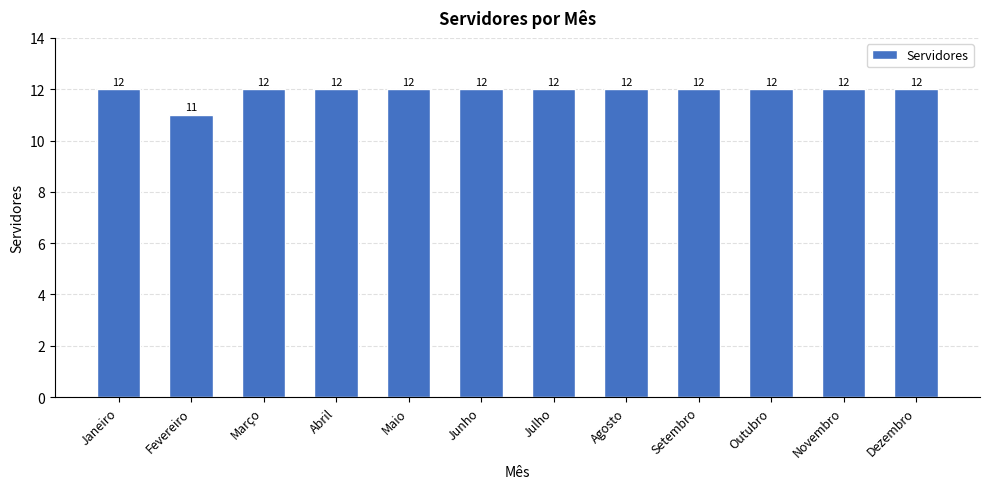

Reading right to left, extract all data points from this chart.

12	12	12	12	12	12	12	12	12	12	11	12